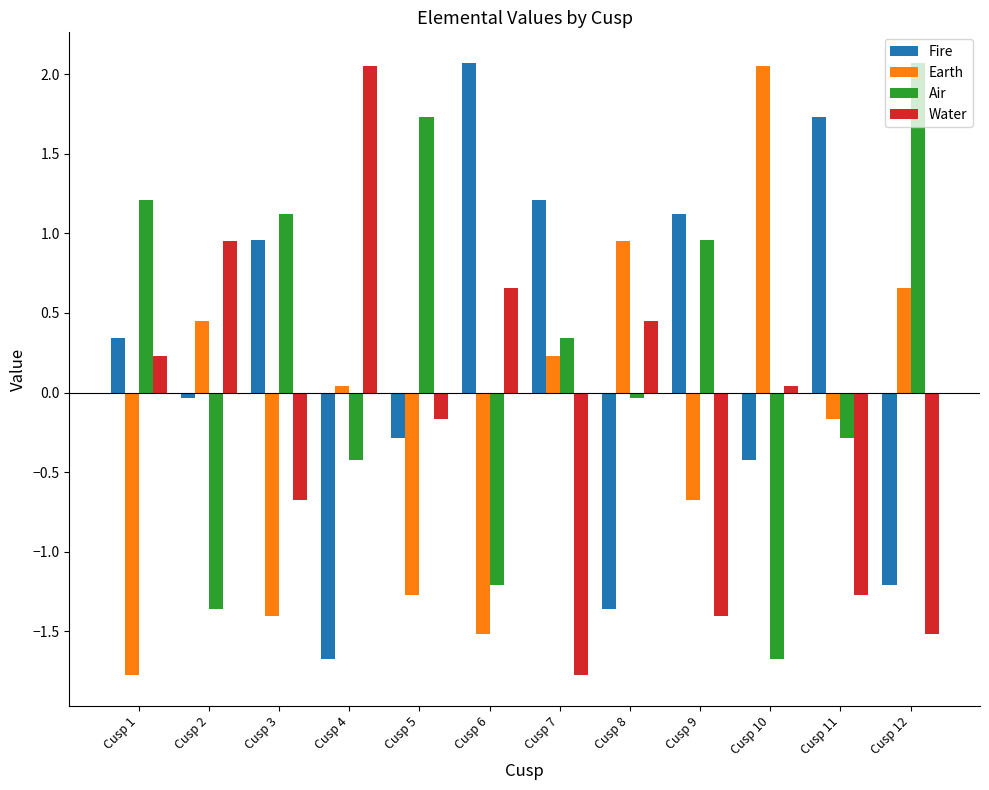

How many values in Water are above zero?

6